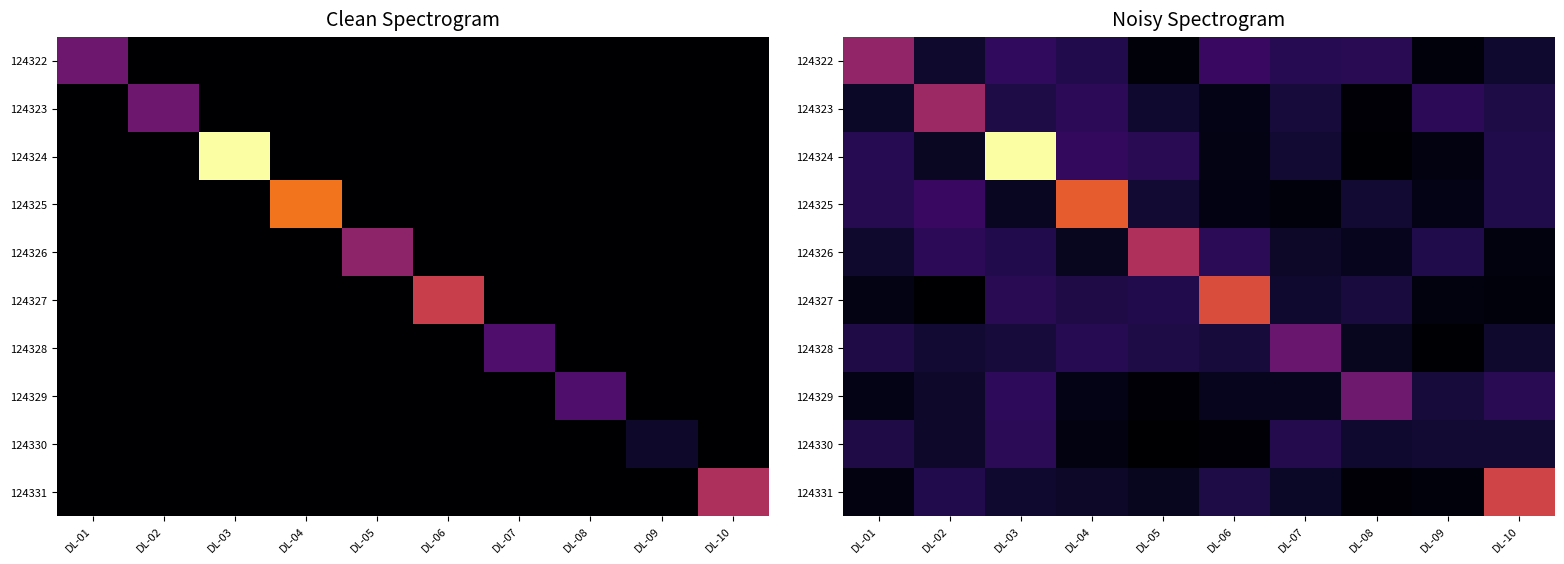

At which category does the chart reach its peak across all series?

DL-03